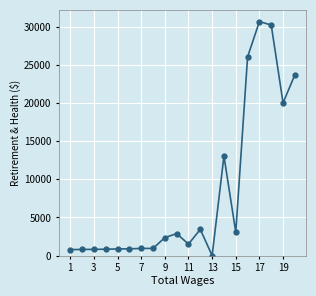

True or false: the data has more than 0 interior local peaks.

True